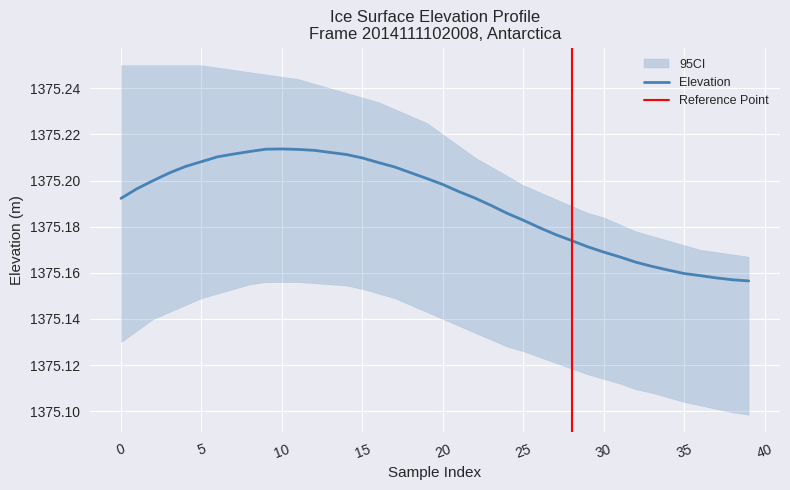

How many points are higher than both their immediate neighbors (excluding endpoints)?

1